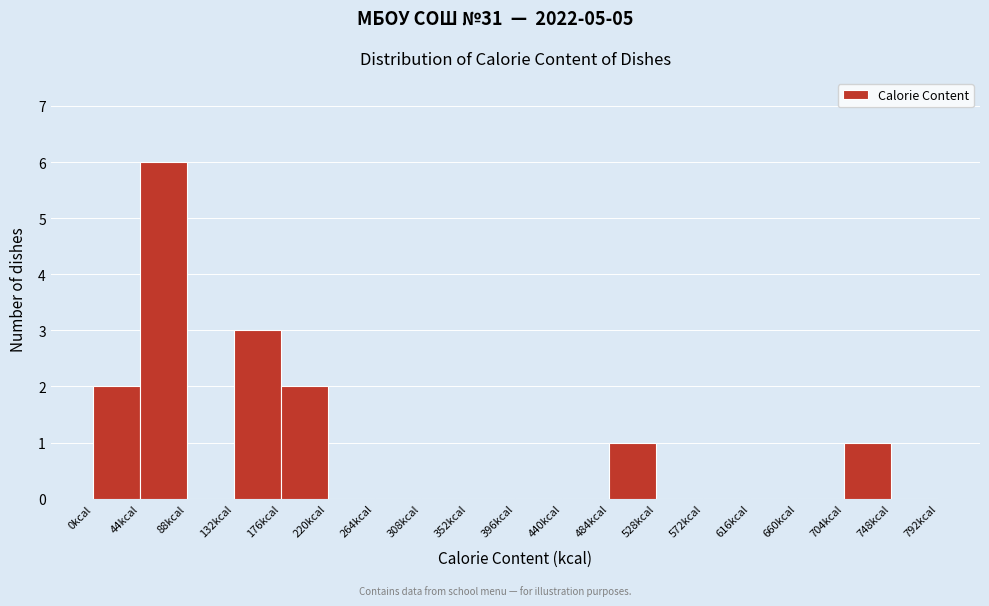

How tall is the bar that spans 0 to 44 on the x-axis? Neither the bar edges nor the heights are printed on the chart, so give them approximately, as read against the axes.

2